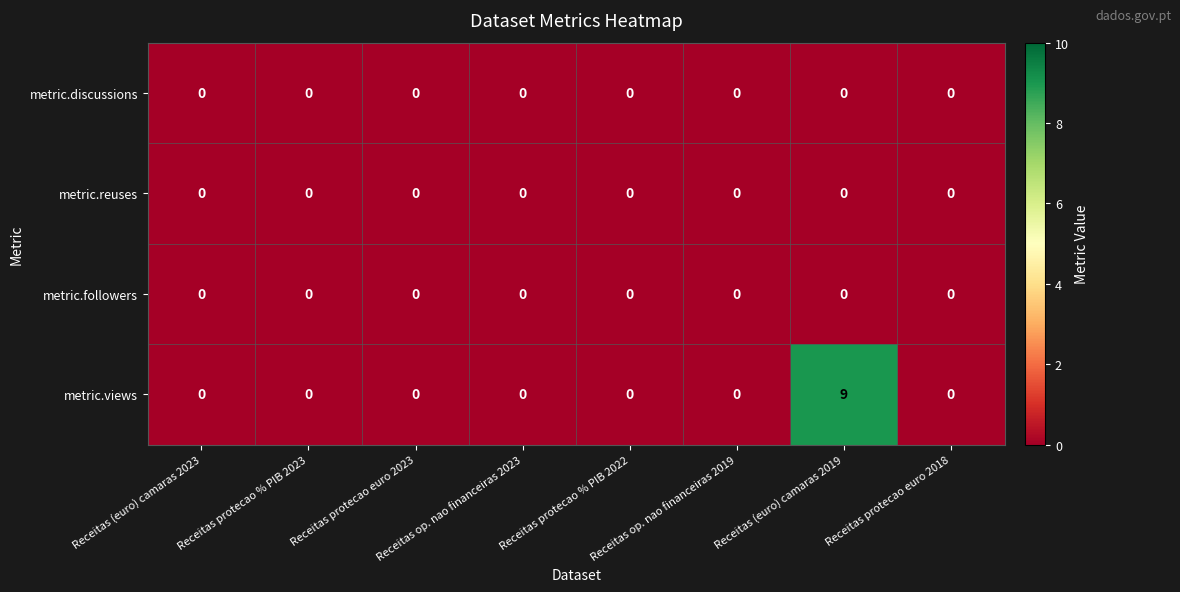

How many distinct data groups are displayed?

4